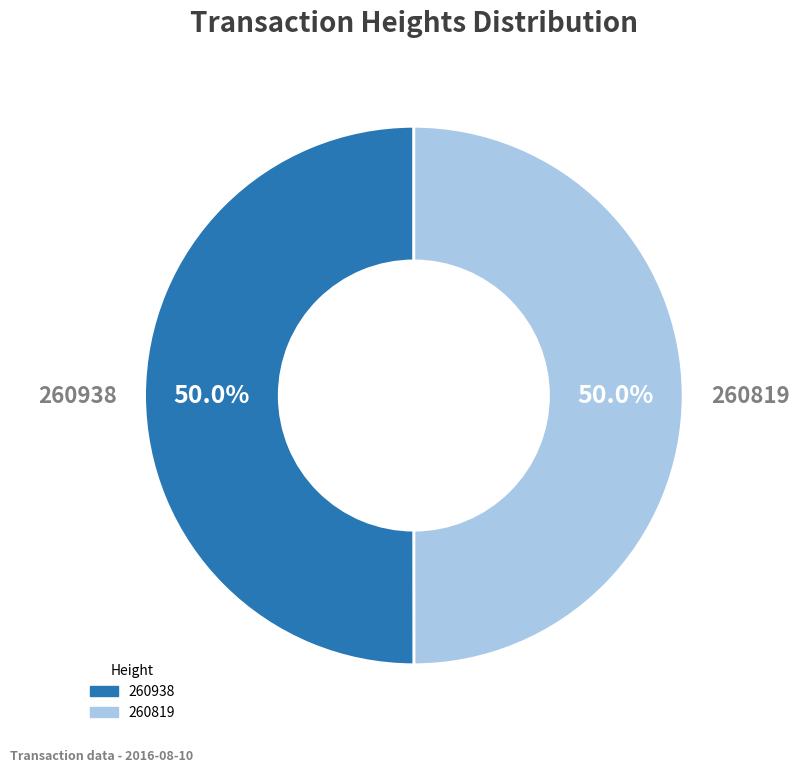

True or false: 260938 accounts for 50% of the total.

True